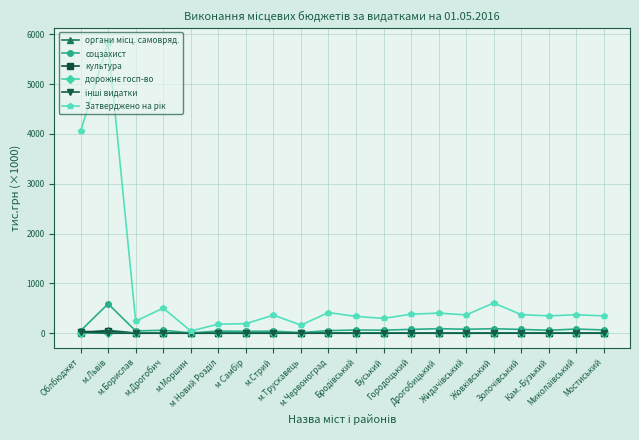

What is the maximum value shown in the chart?

5832.2